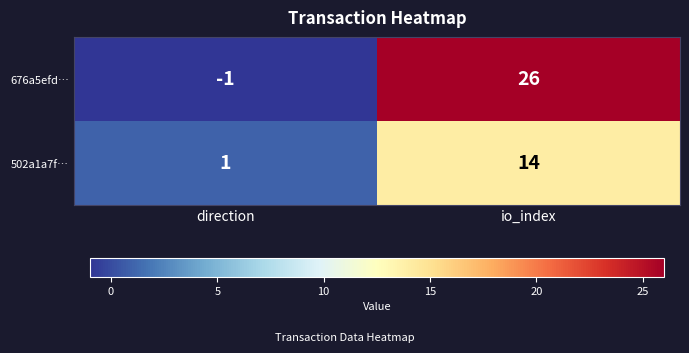

What is the sum of the 502a1a7f… values at direction and io_index?

15